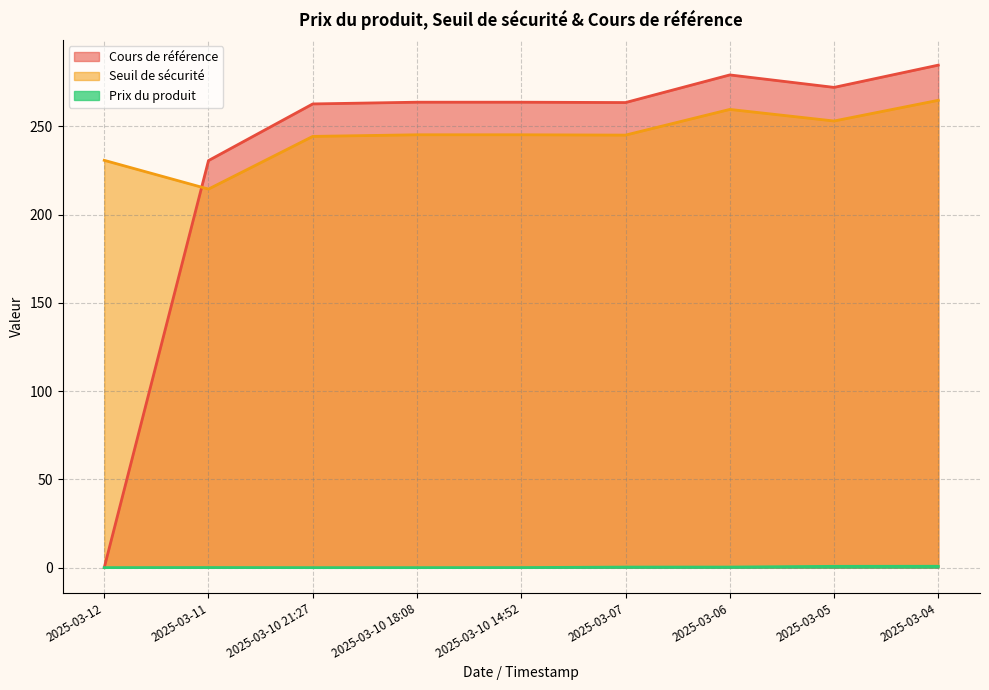

Reading right to left, what are all the values shown in this chart?

Prix du produit: 2025-03-04=0.8	2025-03-05=0.7	2025-03-06=0.3	2025-03-07=0.3	2025-03-10 14:52=0.1	2025-03-10 18:08=0.0	2025-03-10 21:27=0.0	2025-03-11=0.1	2025-03-12=0.0
Seuil de sécurité: 2025-03-04=264.7	2025-03-05=253.0	2025-03-06=259.6	2025-03-07=245.0	2025-03-10 14:52=245.2	2025-03-10 18:08=245.2	2025-03-10 21:27=244.3	2025-03-11=214.4	2025-03-12=230.7
Cours de référence: 2025-03-04=284.6	2025-03-05=272.0	2025-03-06=279.1	2025-03-07=263.4	2025-03-10 14:52=263.6	2025-03-10 18:08=263.6	2025-03-10 21:27=262.7	2025-03-11=230.6	2025-03-12=0.0